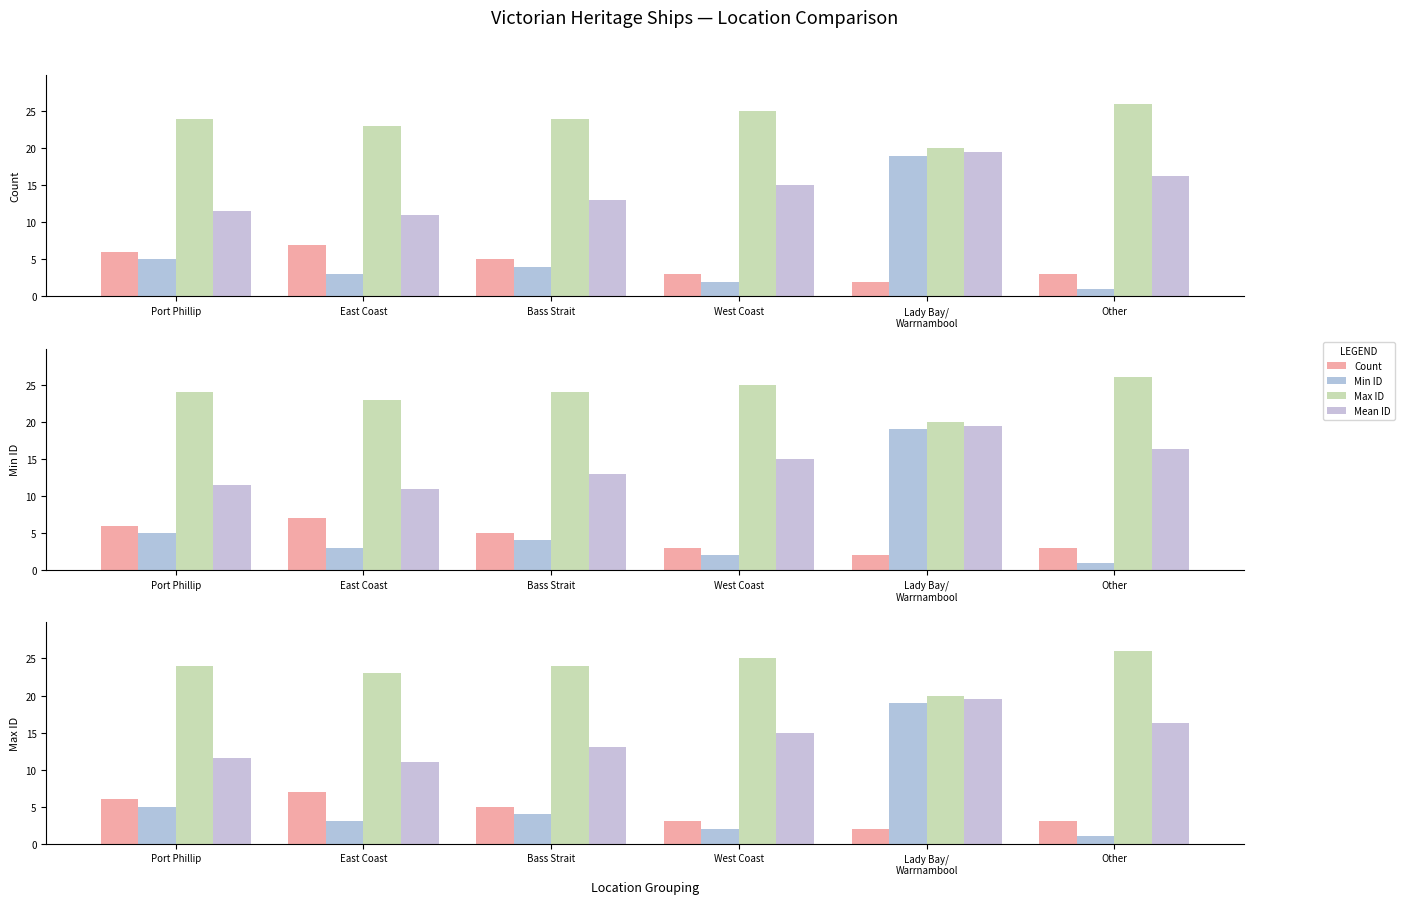

Which series has the largest range (max minus min)?

Min ID